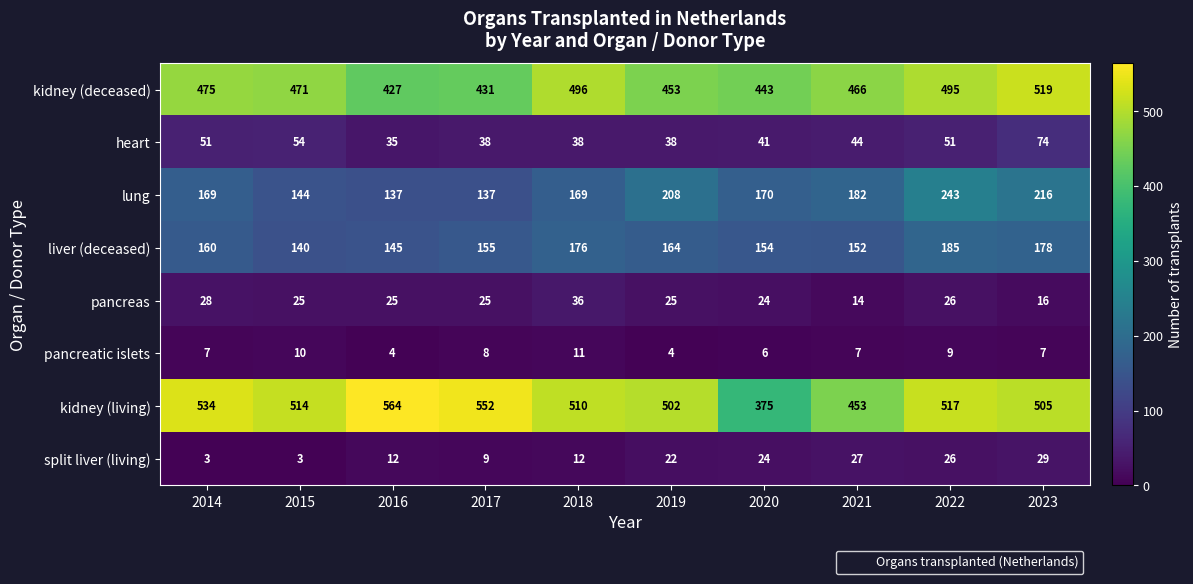

At 2021, list the series in order from smallest to largest.

pancreatic islets, pancreas, split liver (living), heart, liver (deceased), lung, kidney (living), kidney (deceased)